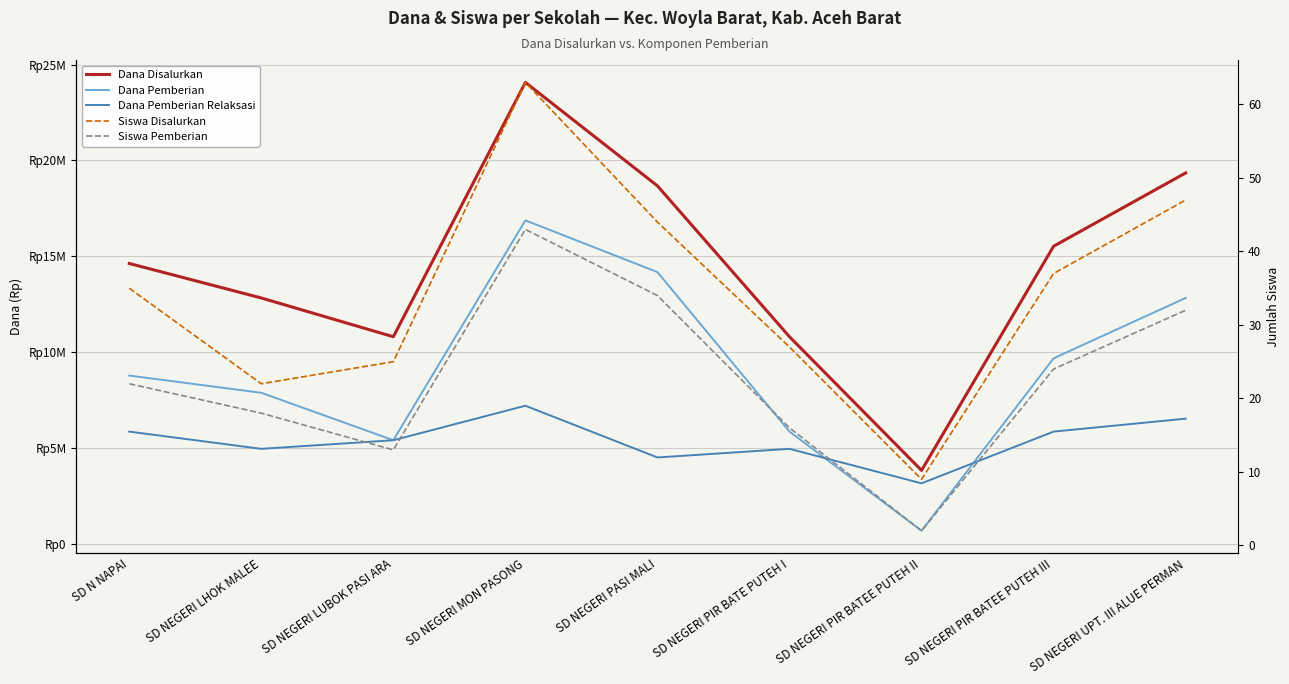

True or false: Dana Disalurkan and Siswa Disalurkan cross at least once.

False